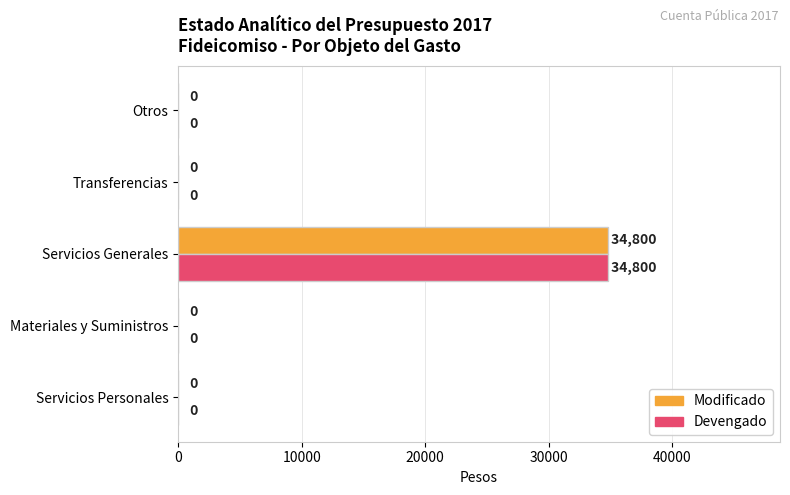

The Devengado series shows 34800 at Servicios Generales. True or false?

True